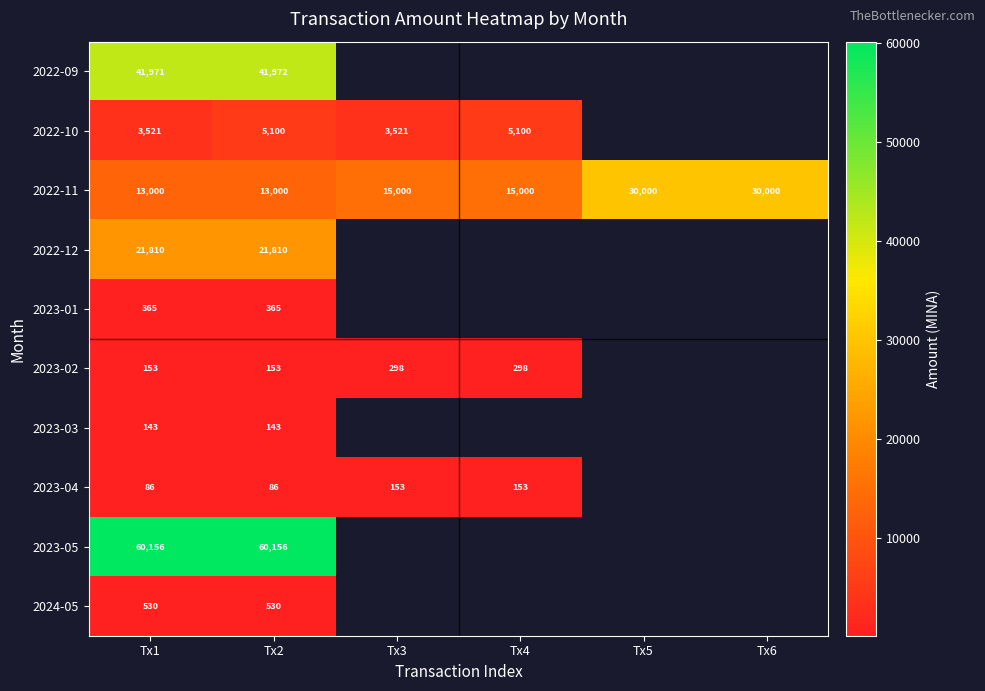

True or false: 2023-01 has a value of 633.6 at Tx2.

False